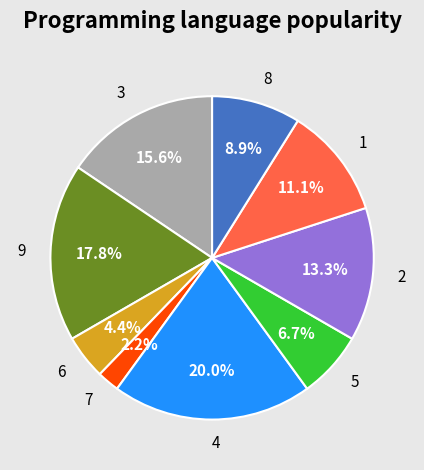

What percentage is the 4 slice, to the nearest percent?

20%